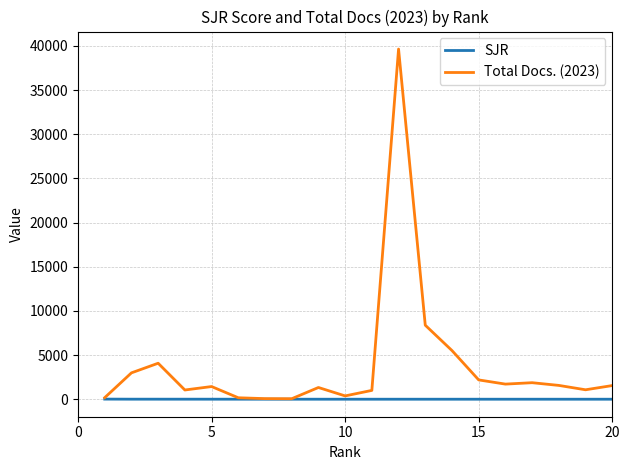

Which series has the largest range (max minus min)?

Total Docs. (2023)